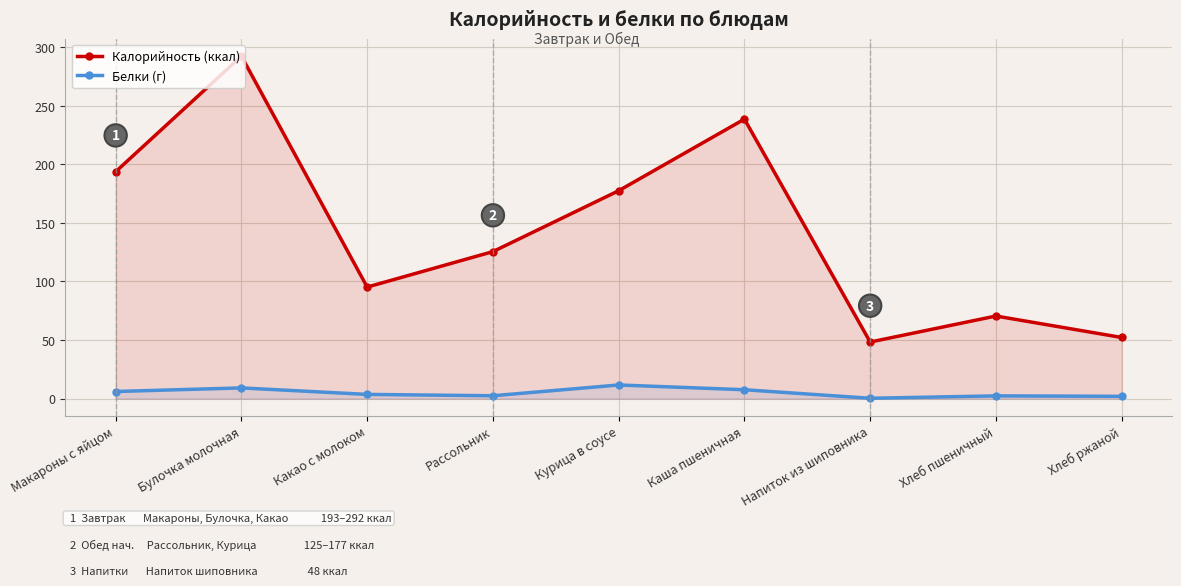

Which series has the largest total across all categories?

Калорийность (ккал)